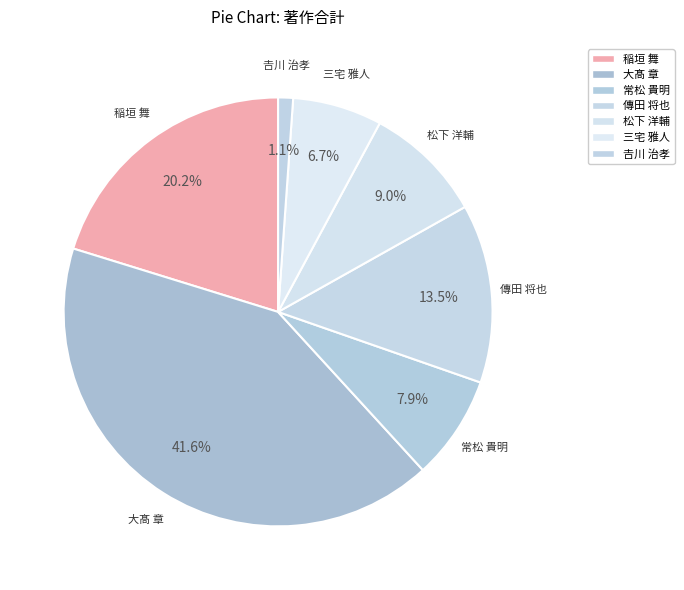

How many slices are in this pie chart?

7